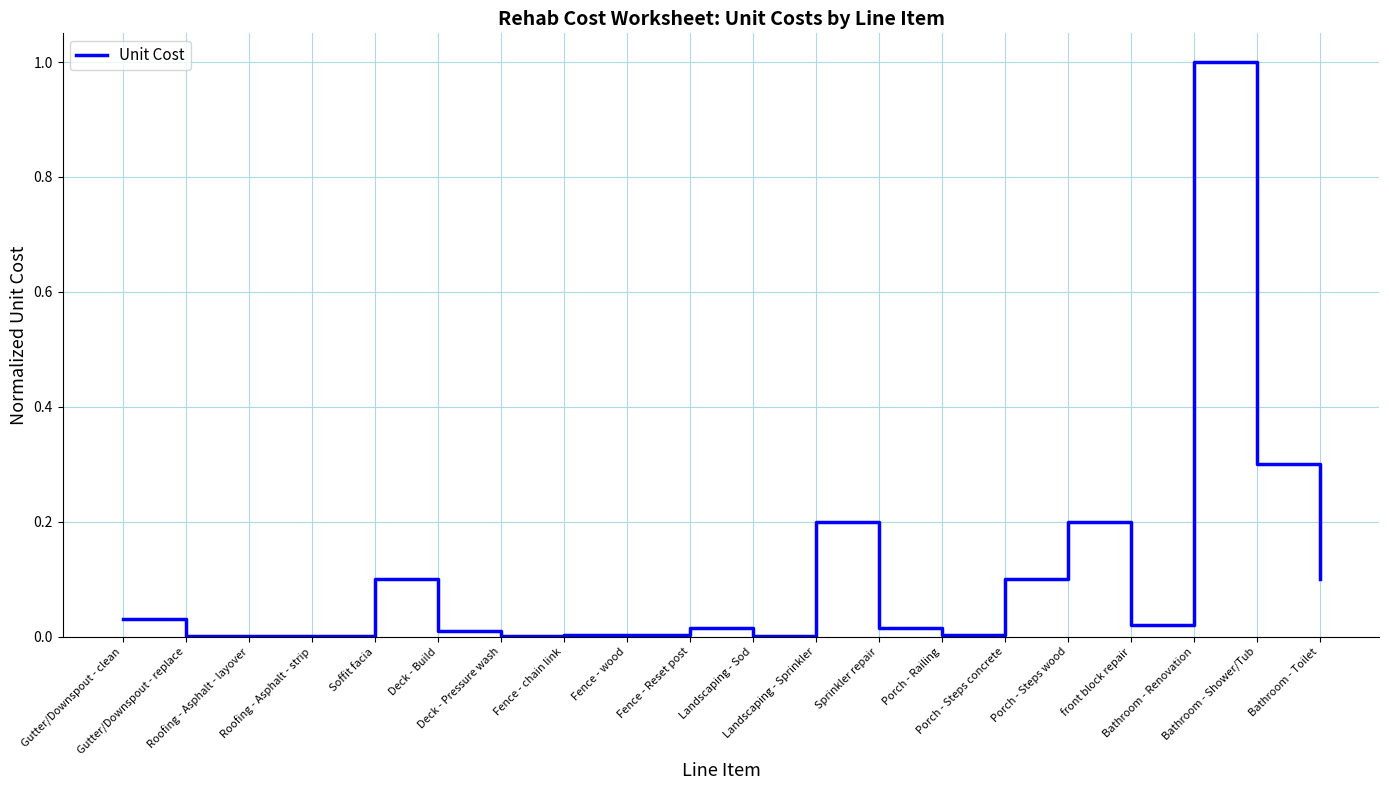

What is the difference between the maximum and minimum values?

1.0